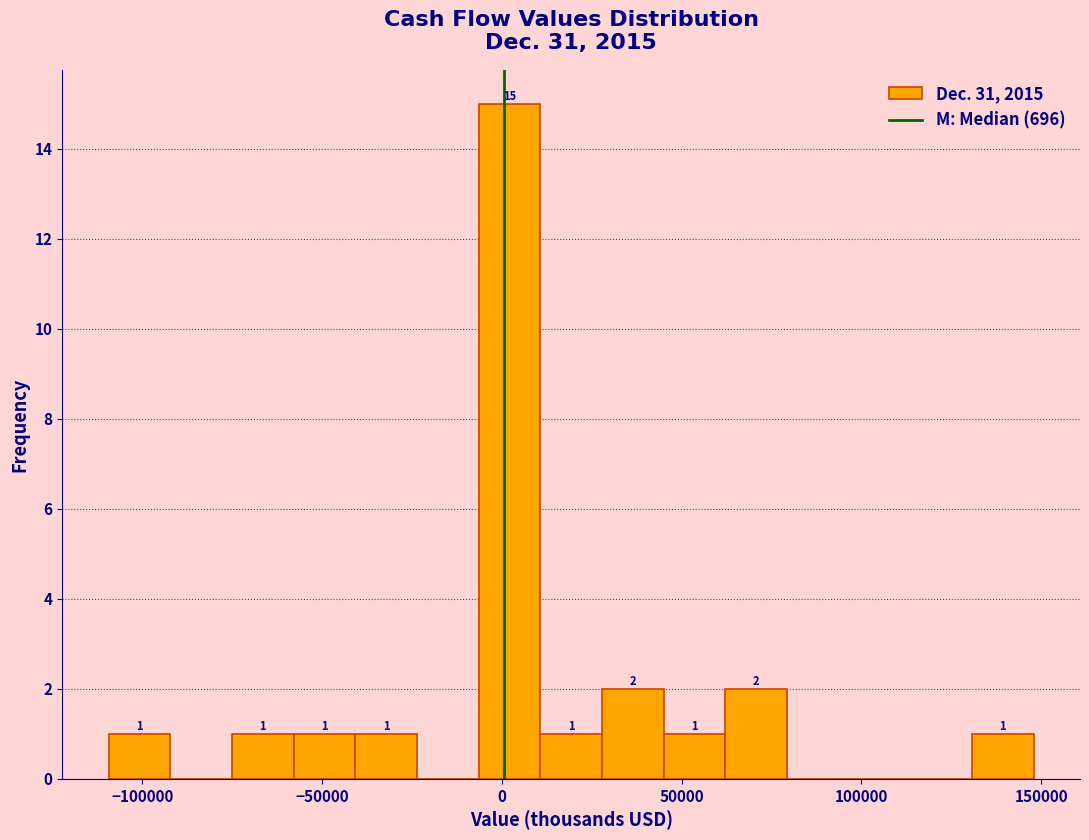

Read against the x-axis, roughly where is the centre of the tallest bar?

0